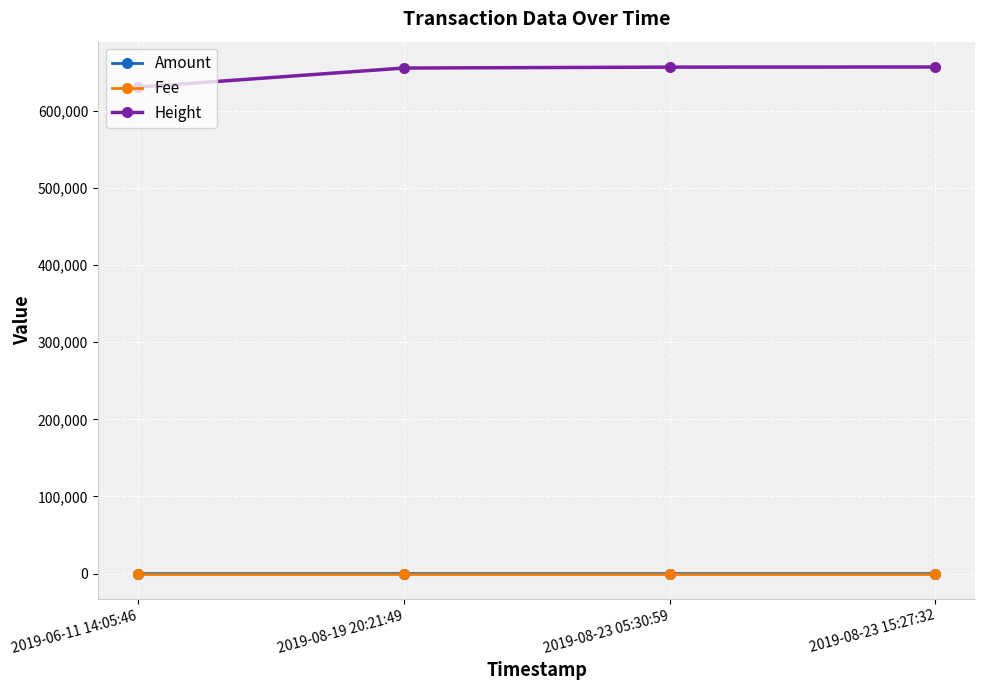

True or false: Height has more than 1 points higher than both neighbors.

False